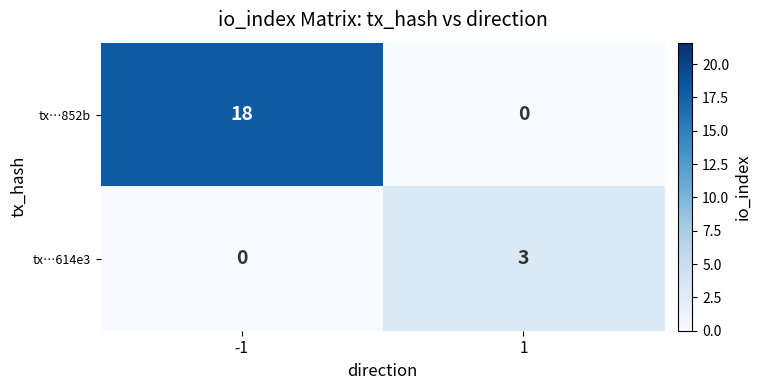

How many values in tx…852b are above zero?

1